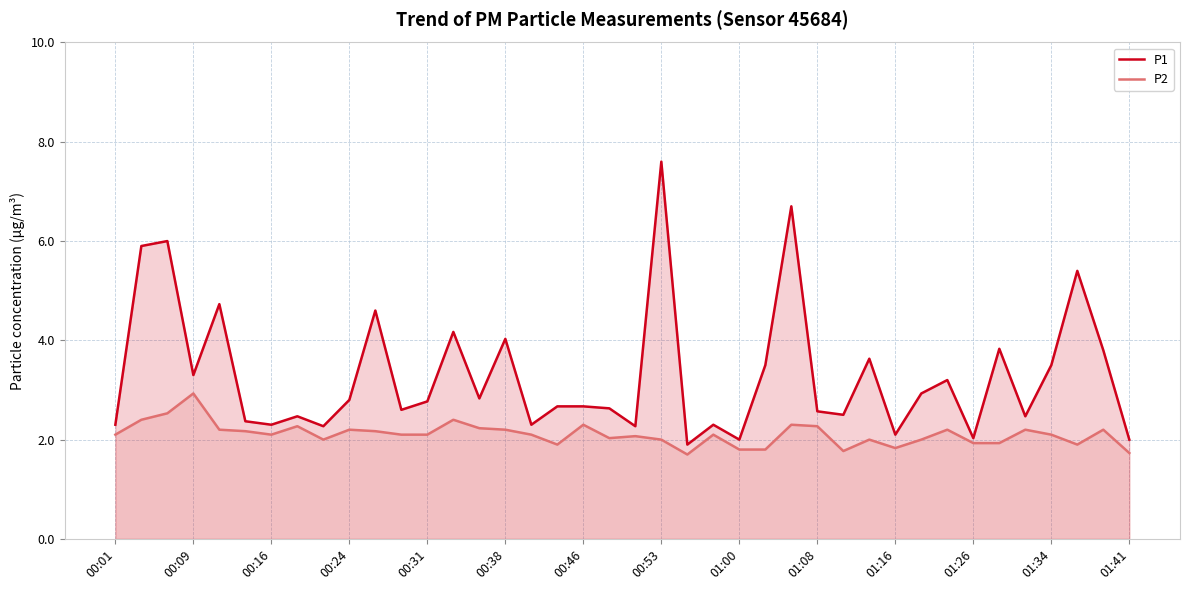

Rank the series by their average value, from lowest to highest.

P2, P1